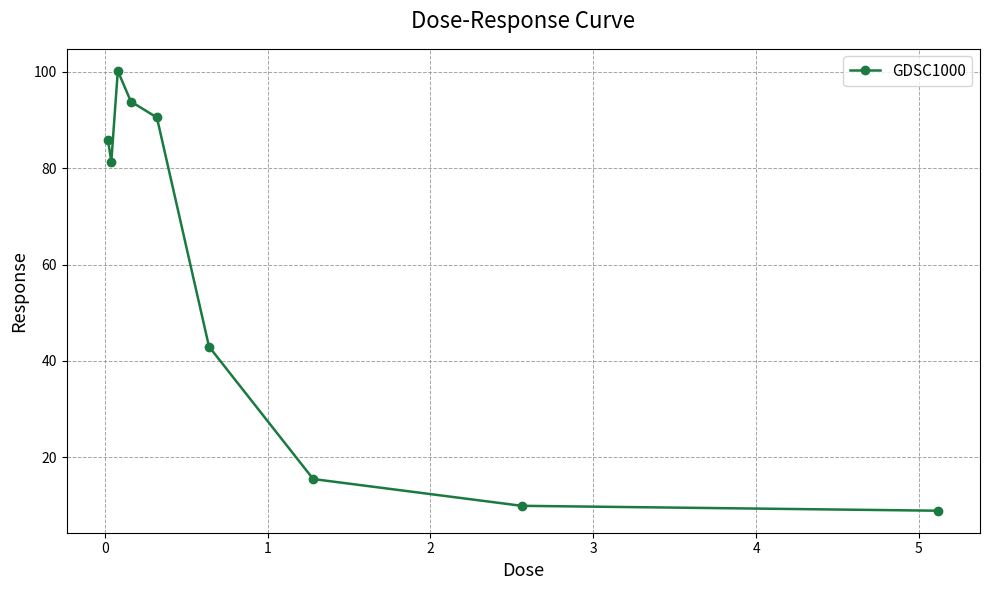

What is the sum of all values?

529.0